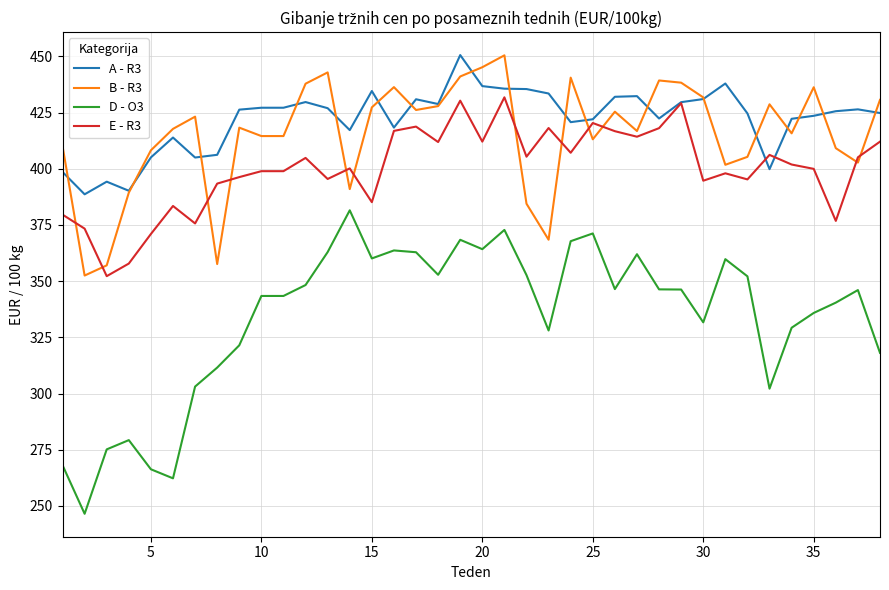

Which series has the largest total across all categories?

A - R3